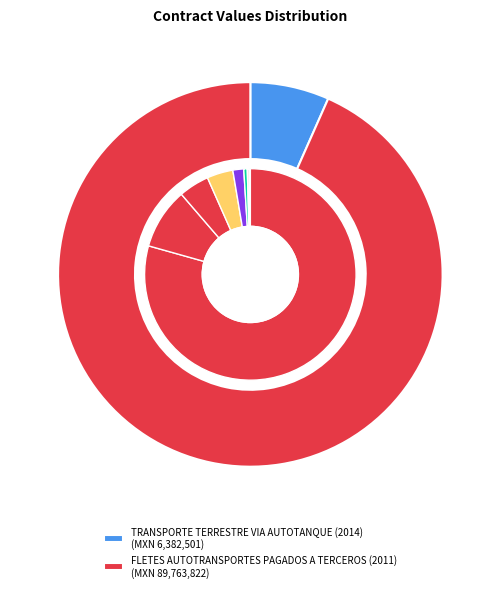

What percentage do FLETES AUTOTRANSPORTES PAGADOS A TERCEROS (2011) and TRANSPORTE TERRESTRE VIA AUTOTANQUE (2014) together represent?

100.0%